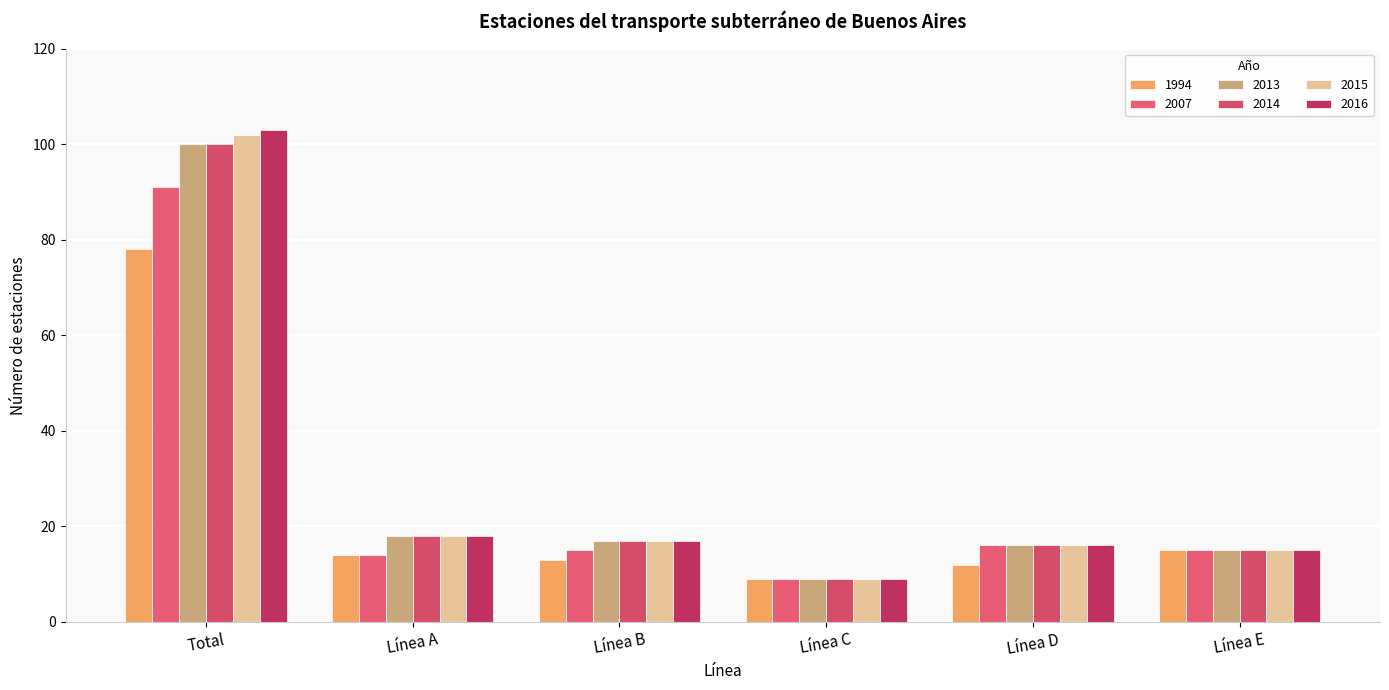

What is the difference between the maximum and minimum values in the 2013 series?

91